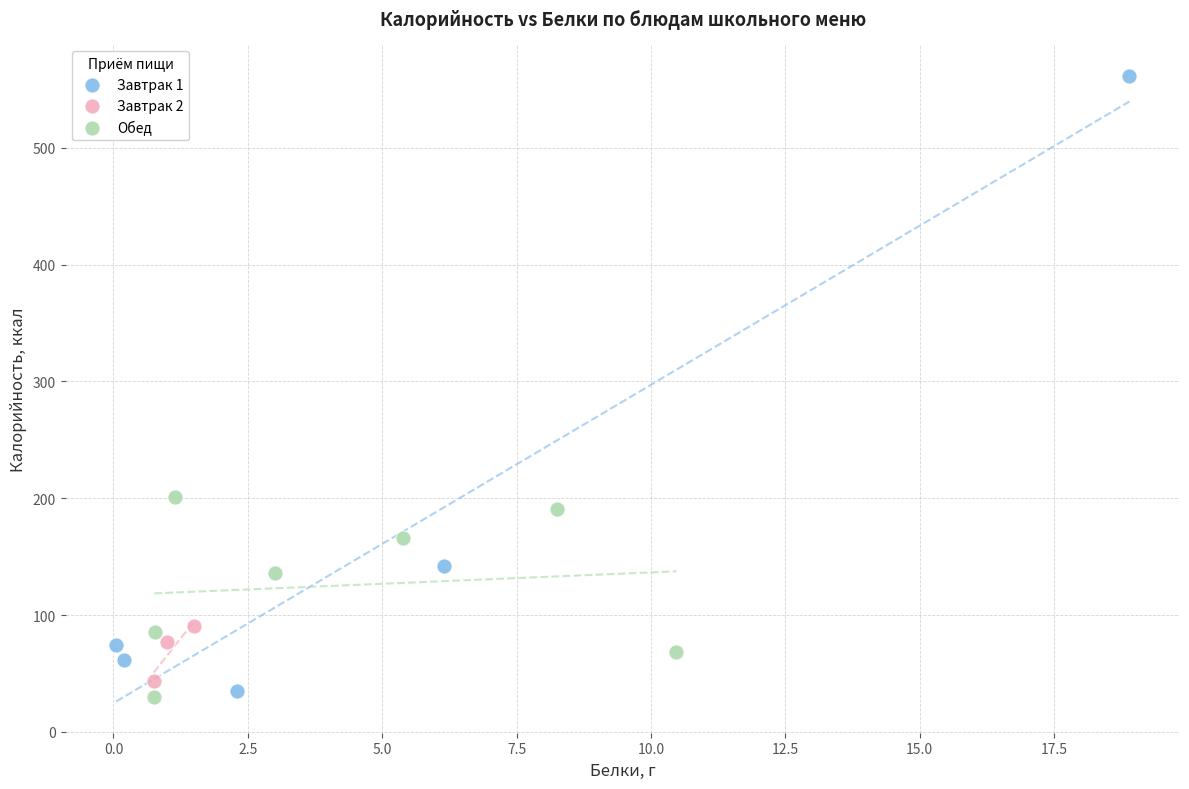

Which series contains the highest Y value?

Завтрак 1